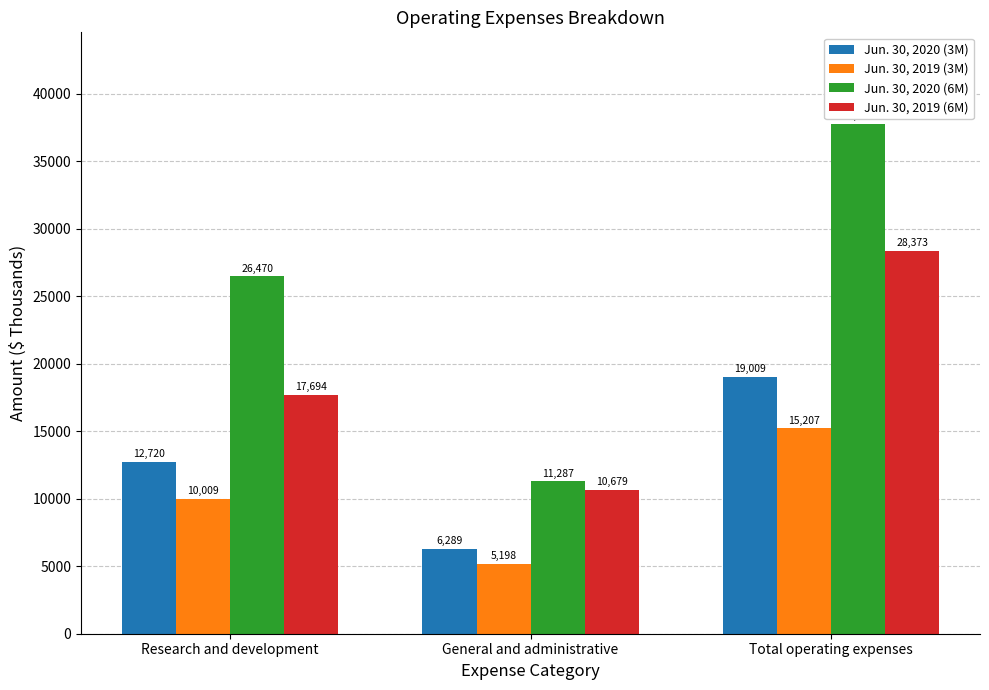

Where is Jun. 30, 2019 (3M) nearest to the value 10202?

Research and development